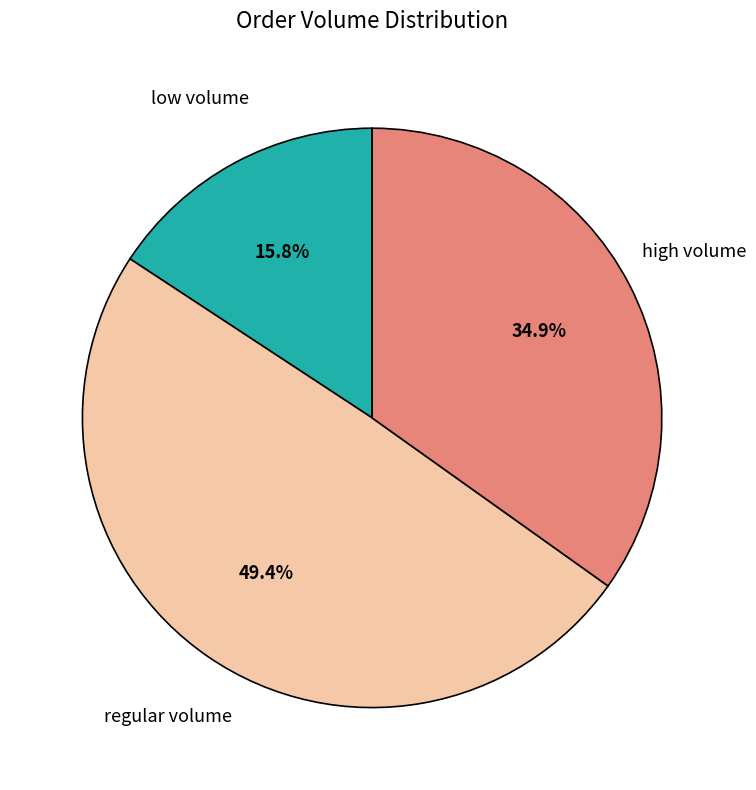

How many segments does this pie chart have?

3